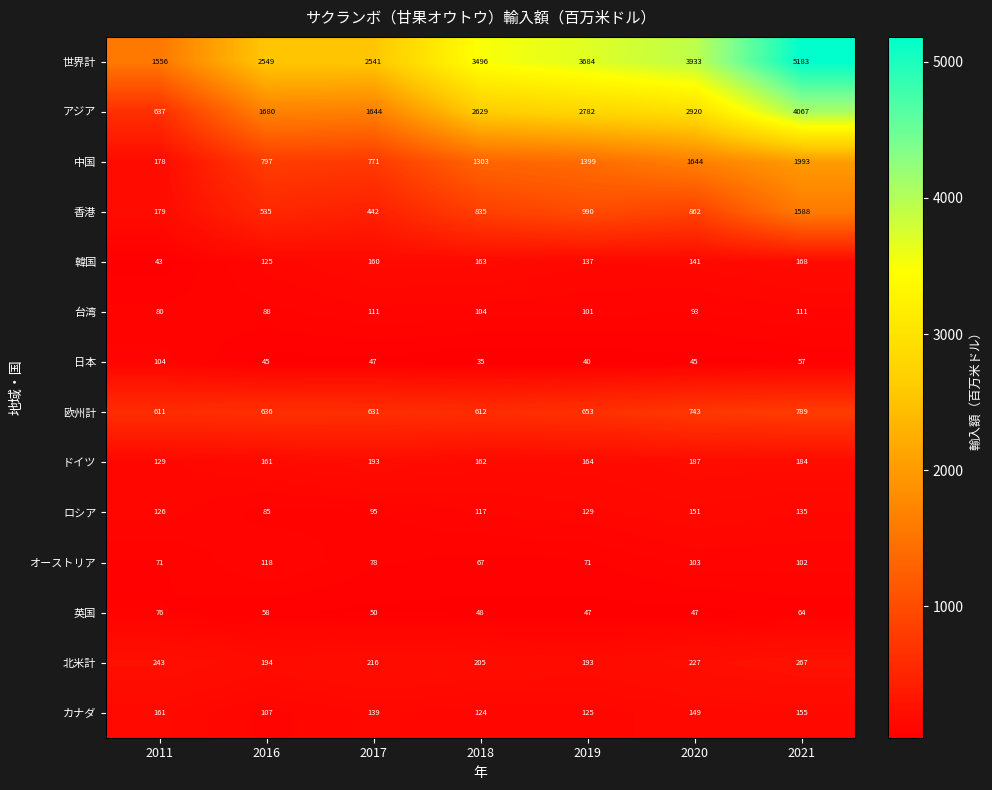

What is the sum of the ロシア values at 2020 and 2018?

268